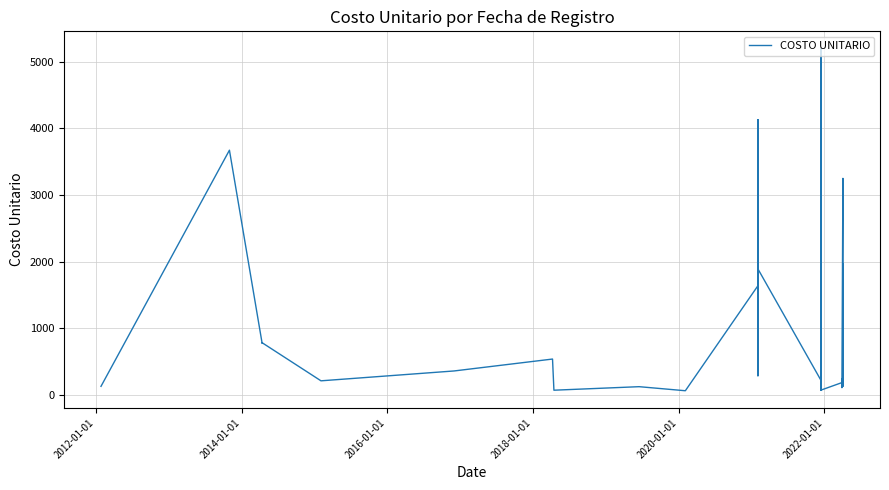

True or false: the data shows 495.7 at 21.

False